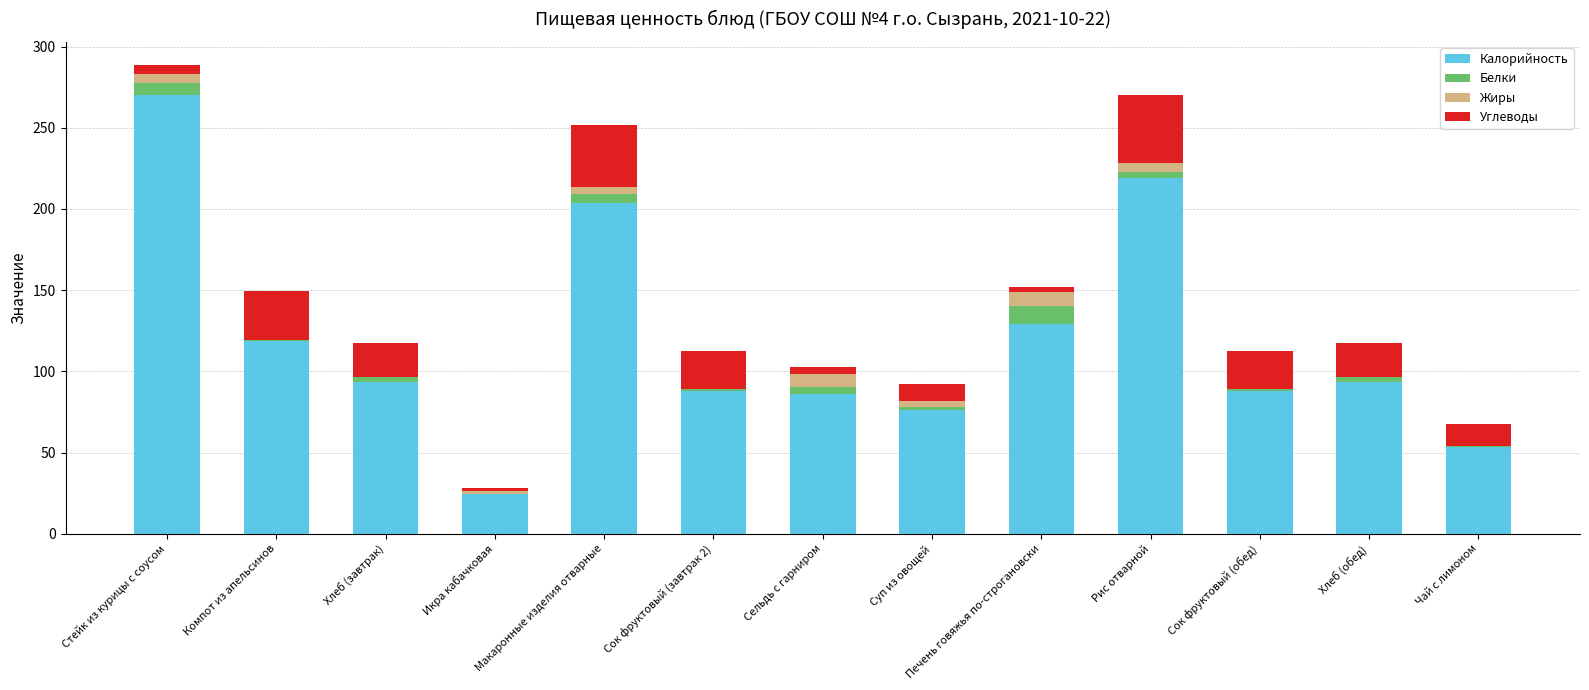

True or false: Калорийность has a value of 129.0 at Печень говяжья по-строгановски.

True